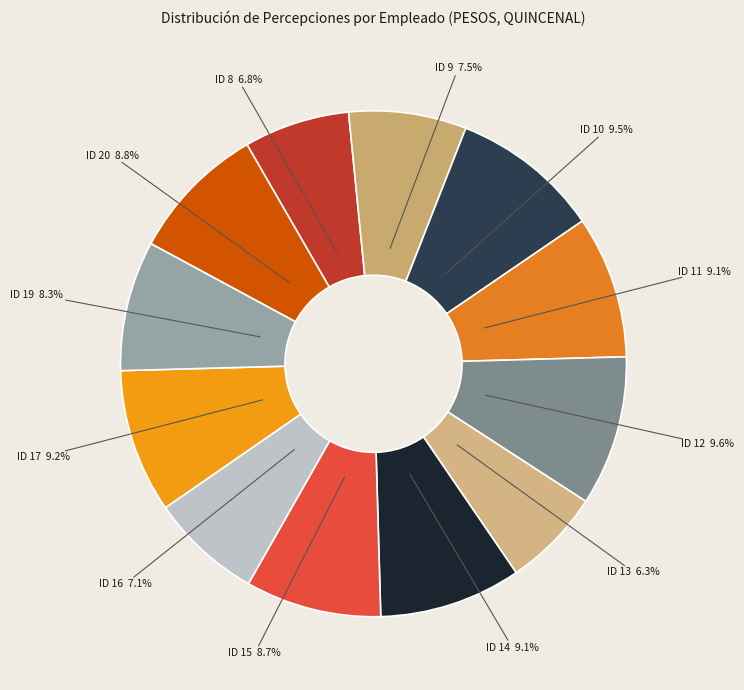

What is the ratio of the value at ID 13 to the value at ID 19?

0.8